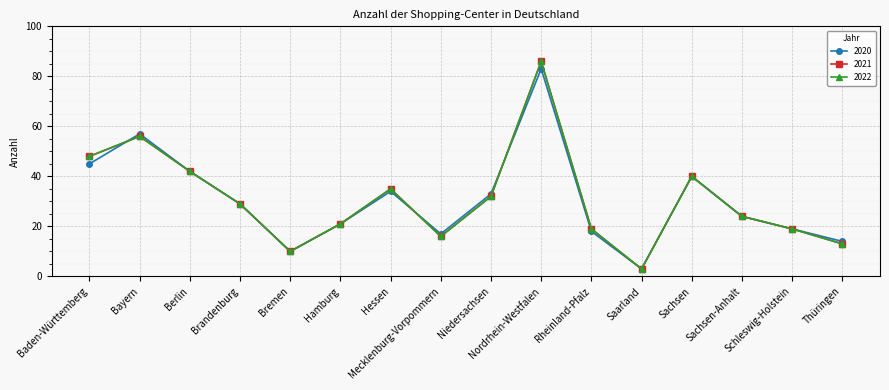

Is the value of 2020 at Brandenburg greater than the value of 2021 at Saarland?

Yes